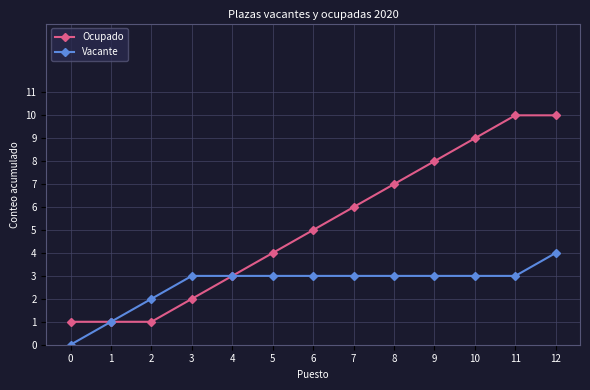

What is the maximum value for Ocupado?

10